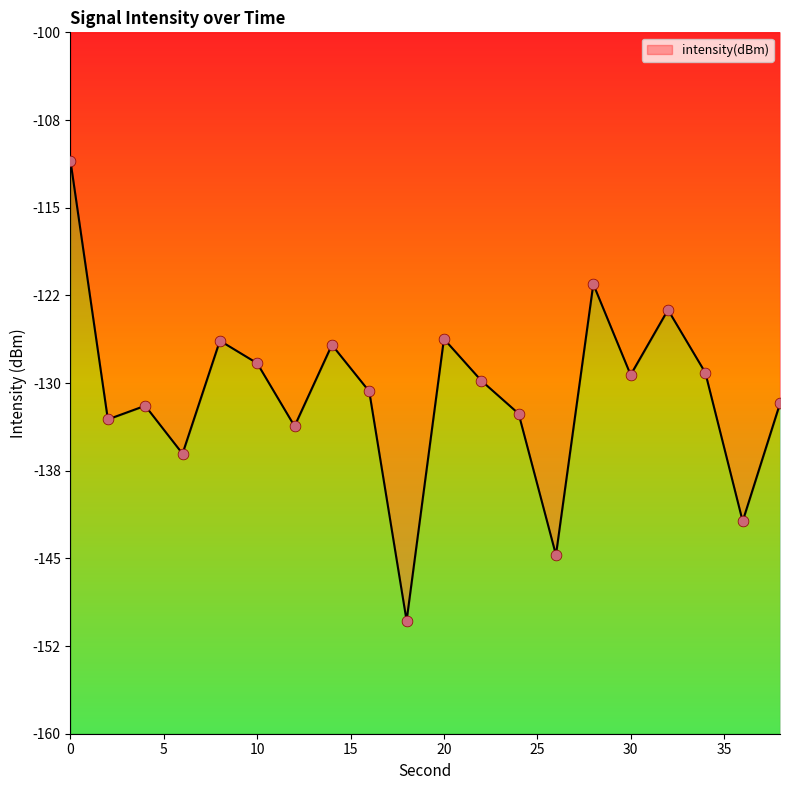

What is the change in value from 0 to 10?

-17.3